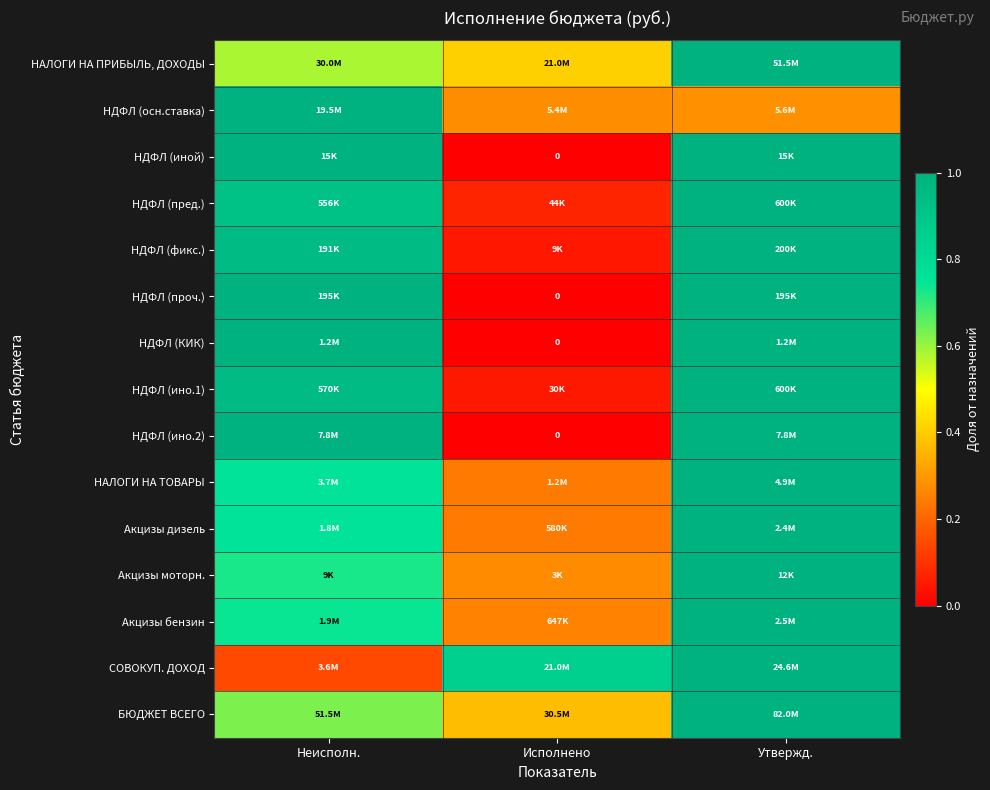

At how many categories does at least one series exceed 0?

3